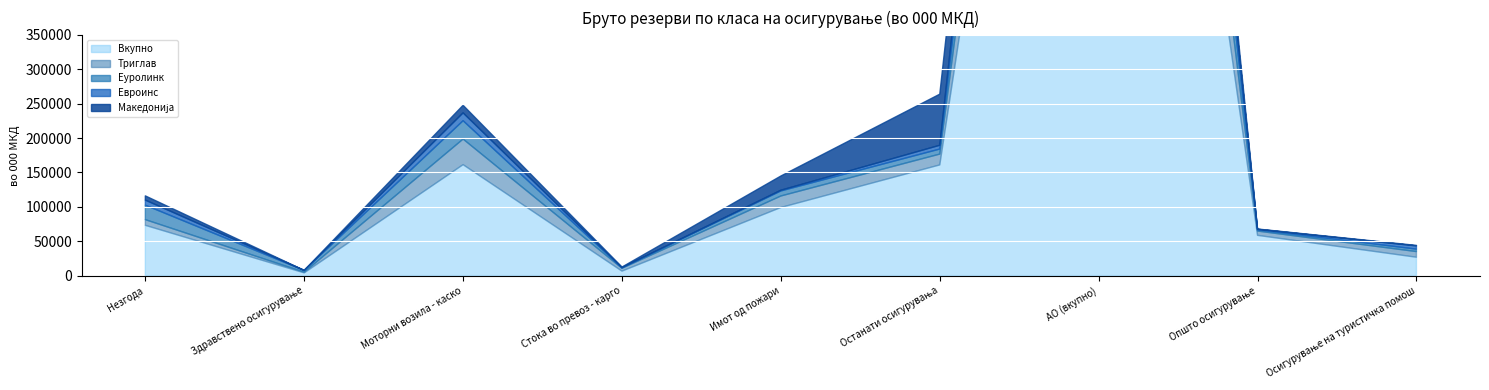

True or false: Вкупно and Македонија intersect in this chart.

False